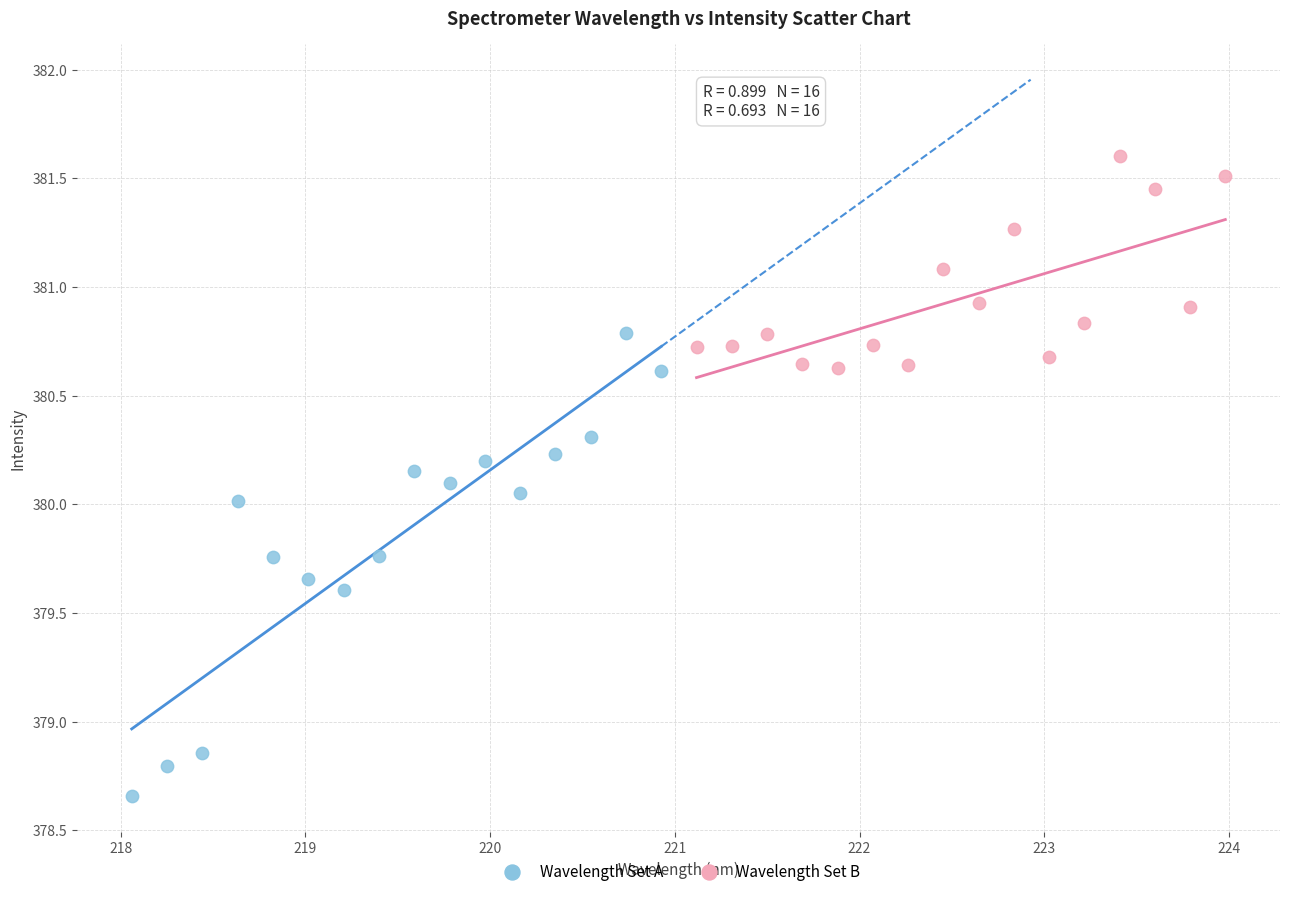

Which series reaches the maximum Y coordinate?

Wavelength Set B